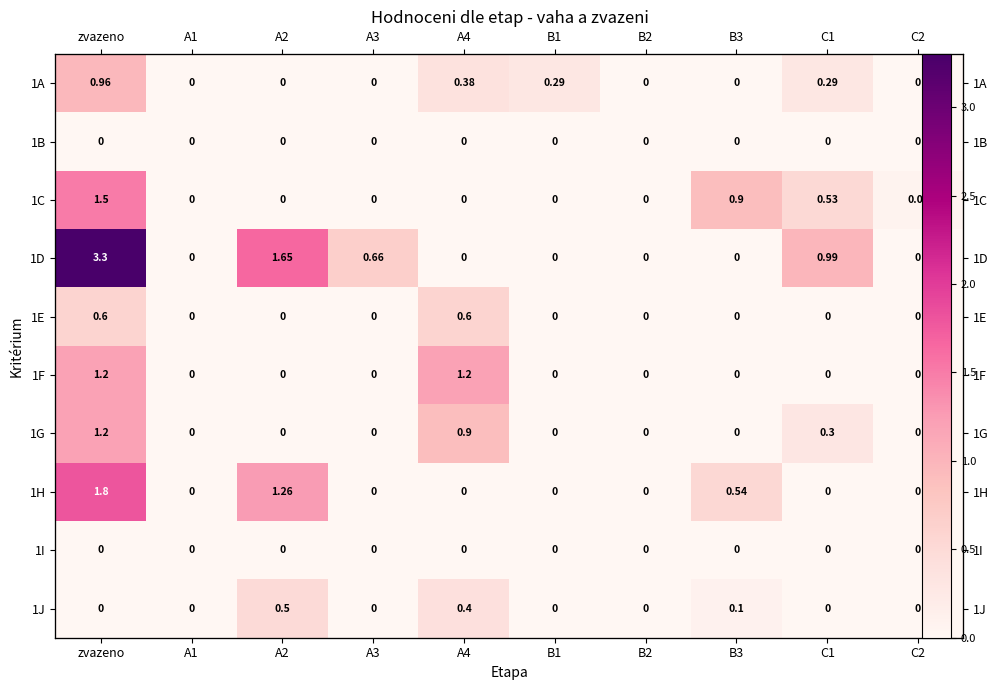

What is the difference between the maximum and second lowest values in the 1D series?

3.3